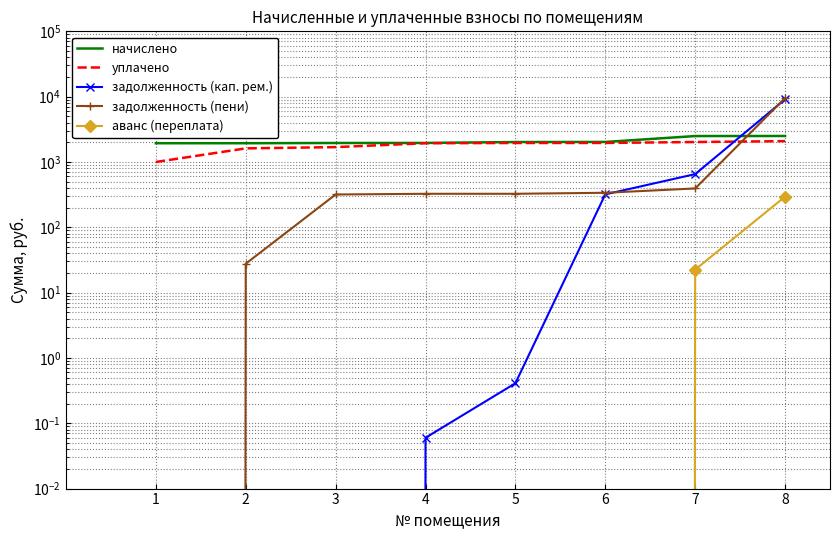

How many values in the задолженность (кап. рем.) series exceed 0?

5